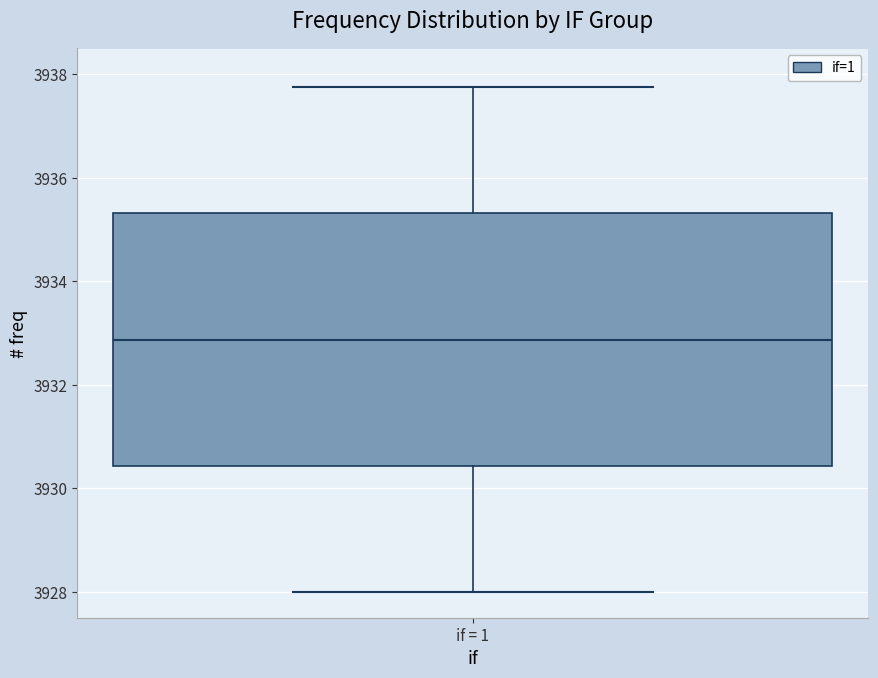

Where does the lower whisker of the box for if = 1 end on the y-axis? The values are not printed on the chart, so give them approximately, as read against the axis.

3928.0